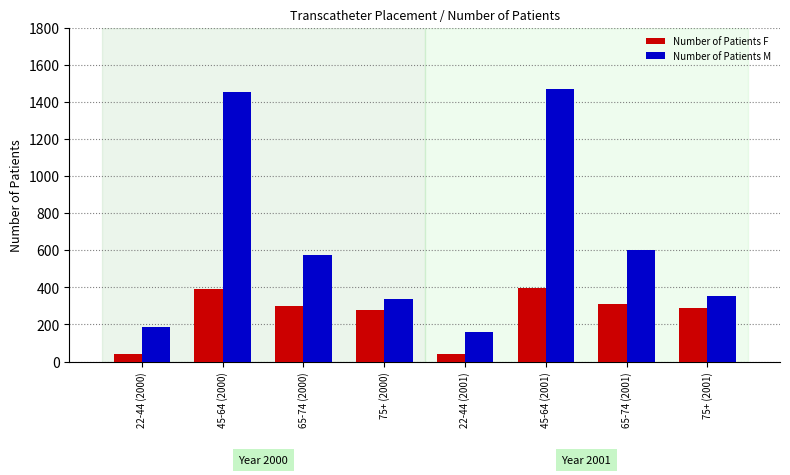

What are all the series names shown in the legend?

Number of Patients F, Number of Patients M